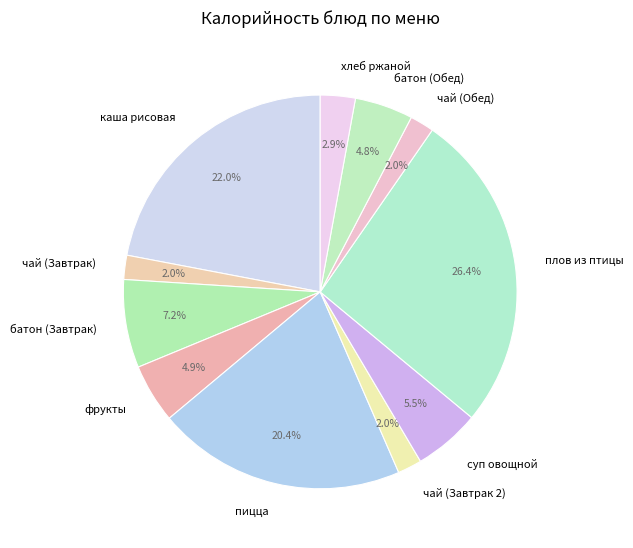

Is there a majority slice in this chart?

No